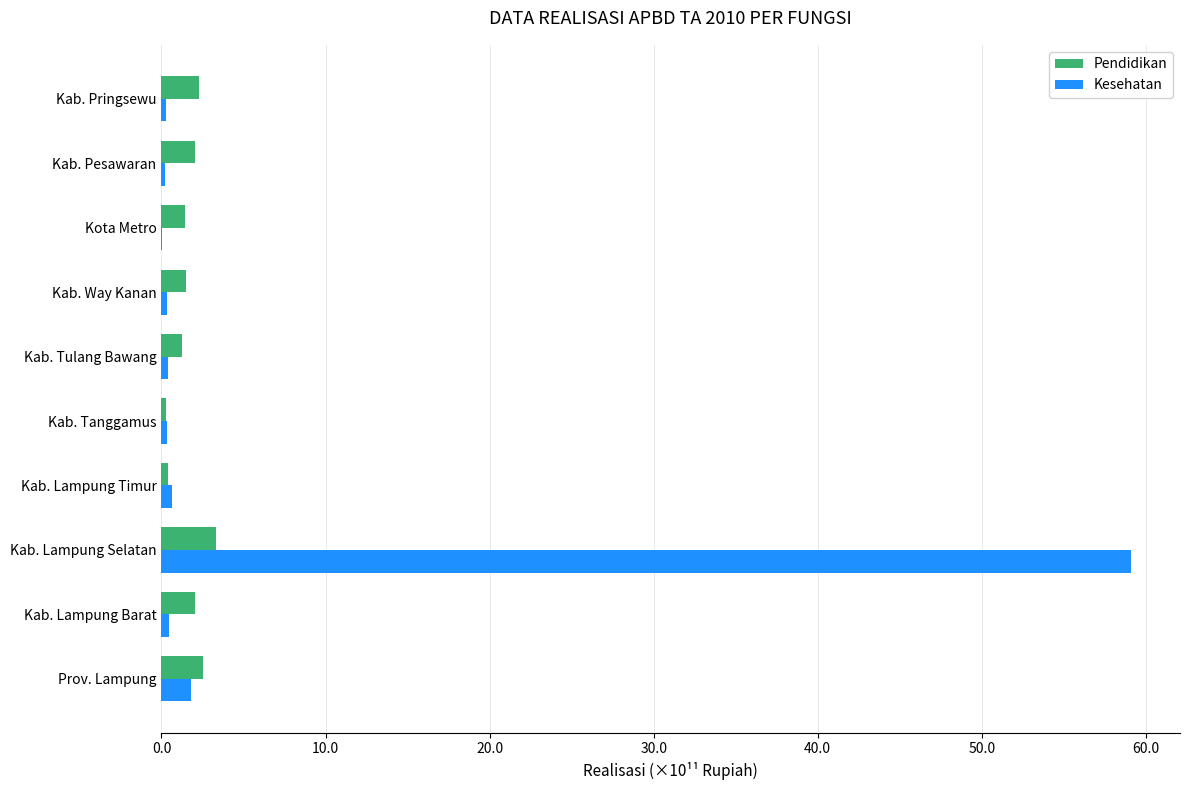

What are all the series names shown in the legend?

Pendidikan, Kesehatan